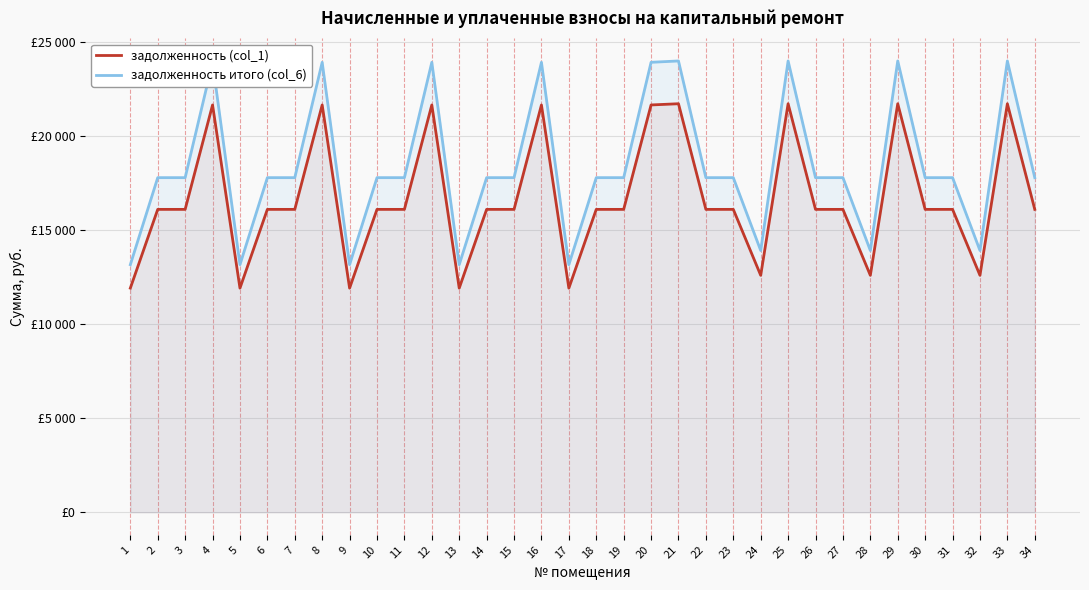

Reading left to right, list all the values displayed in this chart.

задолженность (col_1): 1=11921.6	2=16112.0	3=16112.0	4=21666.8	5=11921.6	6=16112.0	7=16112.0	8=21666.8	9=11921.6	10=16112.0	11=16112.0	12=21666.8	13=11921.6	14=16112.0	15=16112.0	16=21666.8	17=11921.6	18=16112.0	19=16112.0	20=21666.8	21=21731.8	22=16112.0	23=16112.0	24=12603.8	25=21731.8	26=16112.0	27=16112.0	28=12603.8	29=21731.8	30=16112.0	31=16112.0	32=12603.8	33=21731.8	34=16112.0
задолженность итого (col_6): 1=13170.2	2=17799.4	3=17799.4	4=23936.0	5=13170.2	6=17799.4	7=17799.4	8=23936.0	9=13170.2	10=17799.4	11=17799.4	12=23936.0	13=13170.2	14=17799.4	15=17799.4	16=23936.0	17=13170.2	18=17799.4	19=17799.4	20=23936.0	21=24007.7	22=17799.4	23=17799.4	24=13923.8	25=24007.7	26=17799.4	27=17799.4	28=13923.8	29=24007.7	30=17799.4	31=17799.4	32=13923.8	33=24007.7	34=17799.4